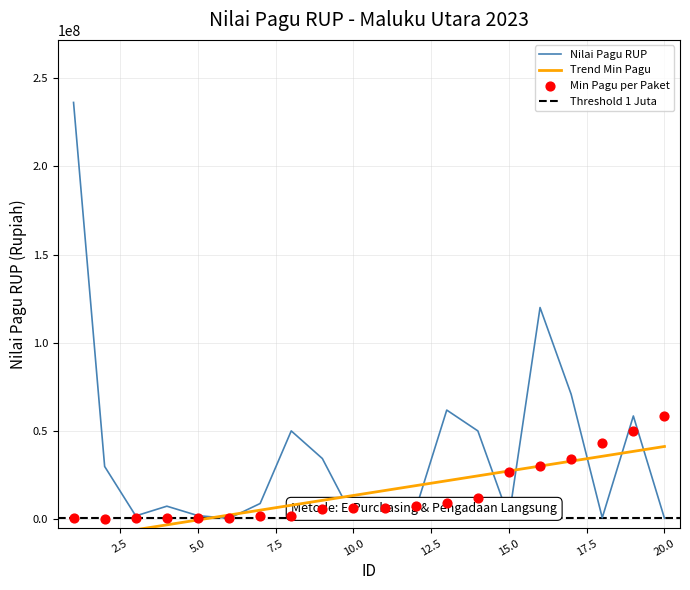

Is the value of Nilai Pagu RUP at 14 greater than the value of min_daily at 15?

Yes